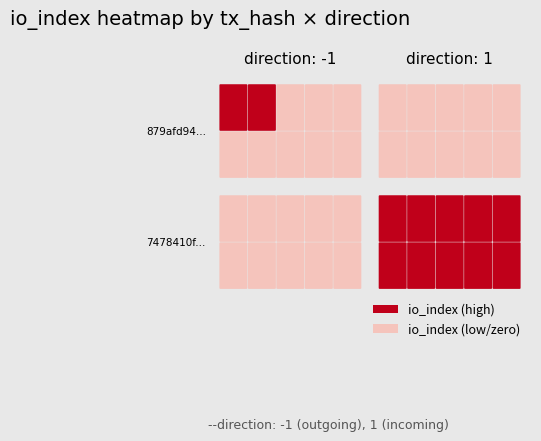

Count the 7478410f4d85f0a8dbb64f8c444aae9d56cd3ac values in the range 1 to 24.

2